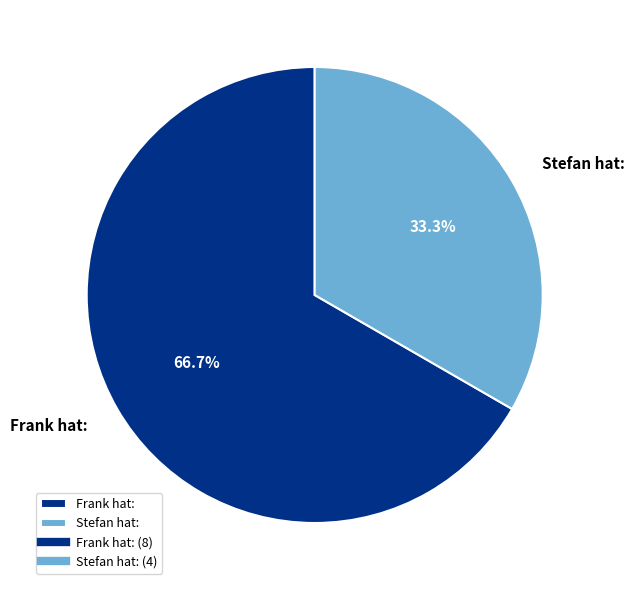

How many segments does this pie chart have?

2